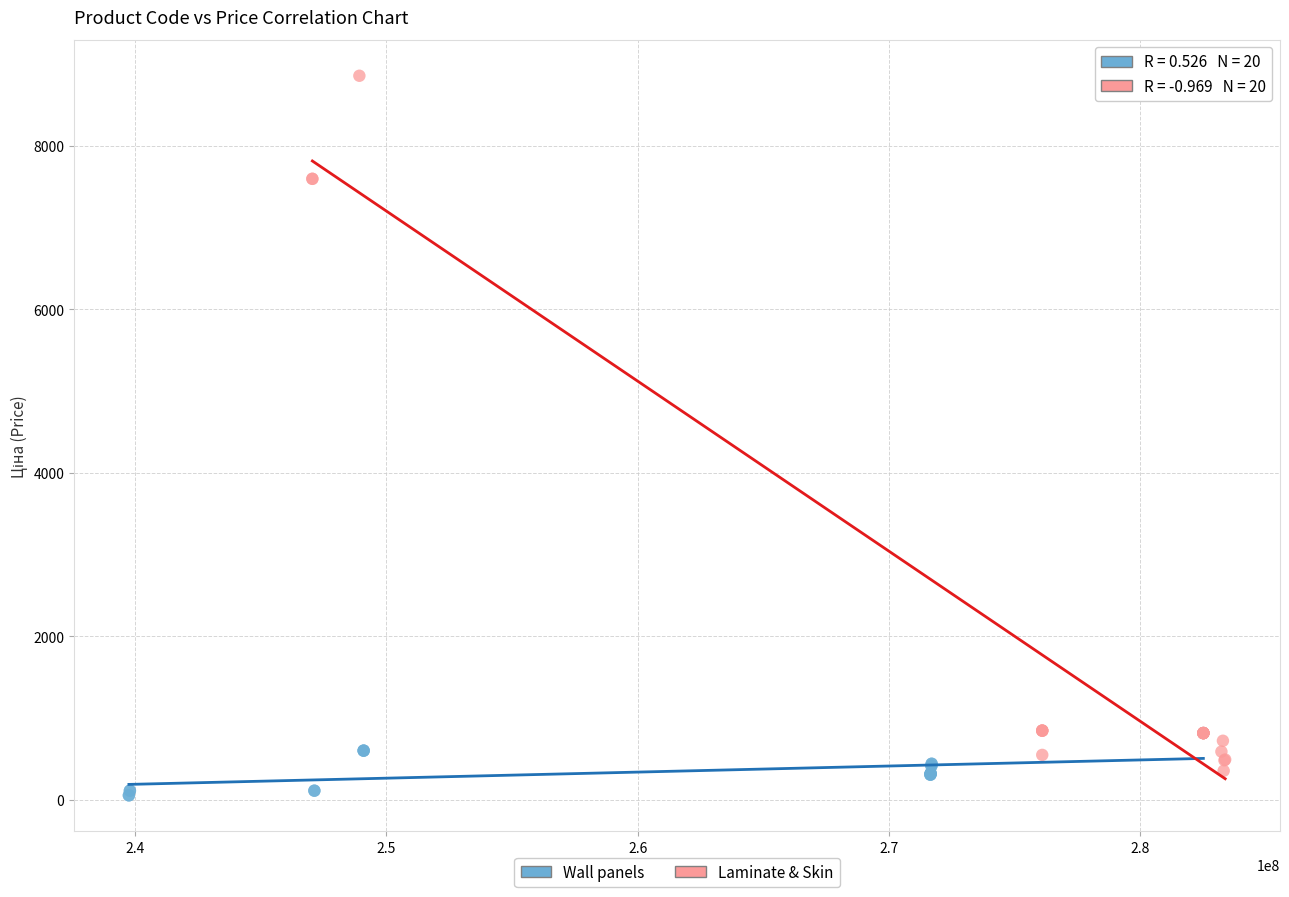

What are all the series names shown in the legend?

Wall panels, Laminate & Skin